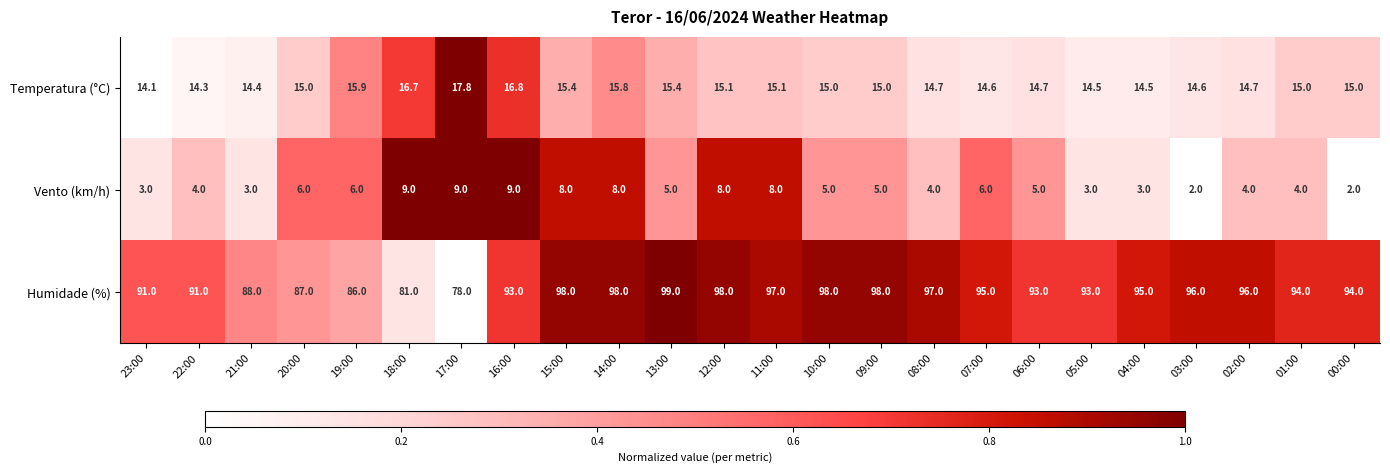

Rank the series by their maximum value, from lowest to highest.

Vento (km/h), Temperatura (°C), Humidade (%)